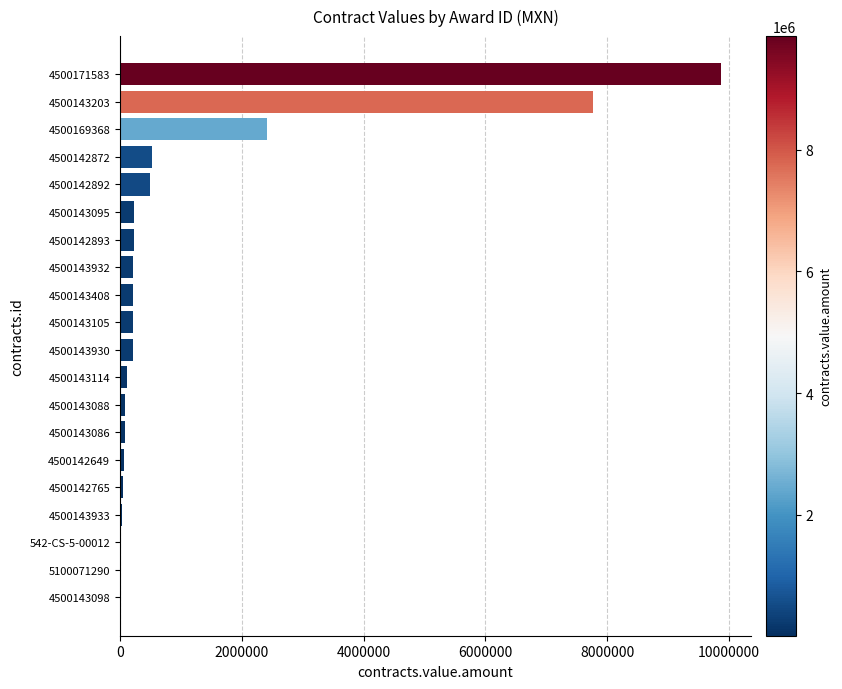

Does the chart contain stacked bars?

No